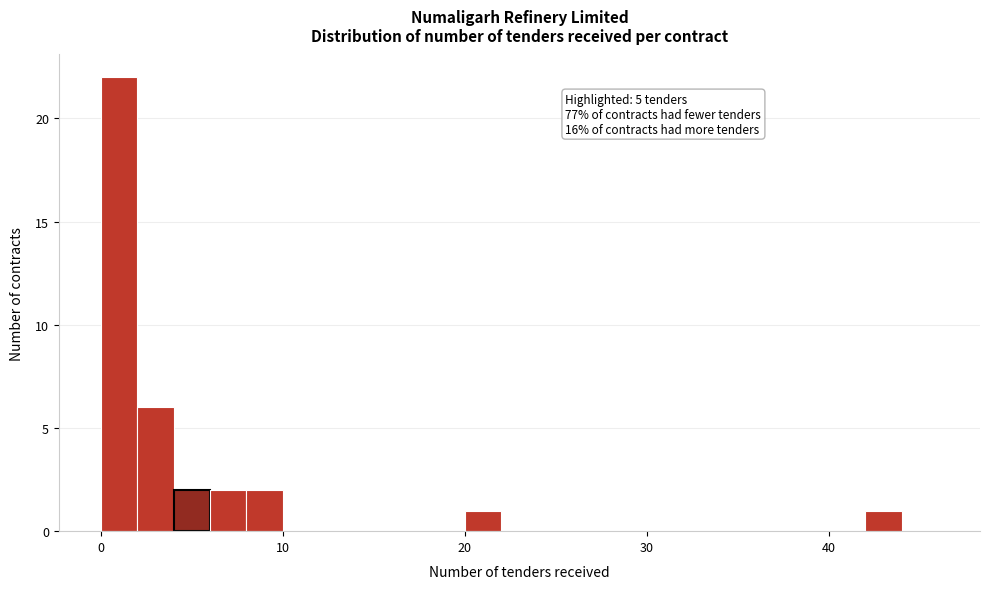

Around what value on the x-axis is the tallest bar? Give the approximate position of its centre, as read against the axis.

1